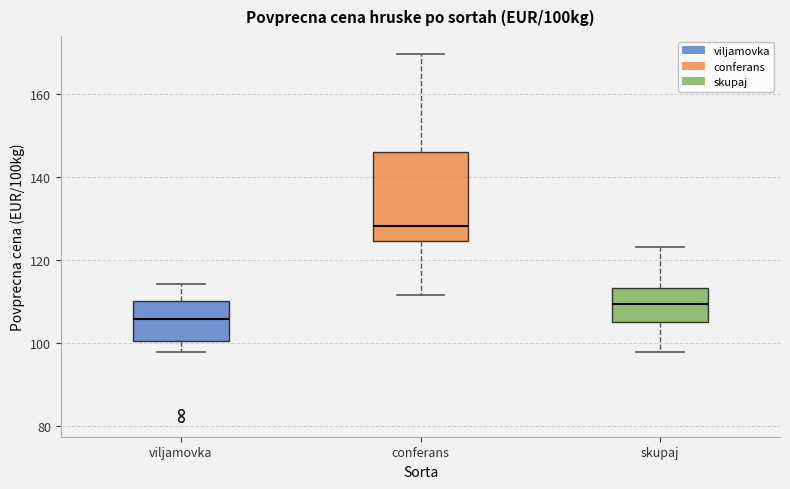

Which box's median line is the highest?

conferans